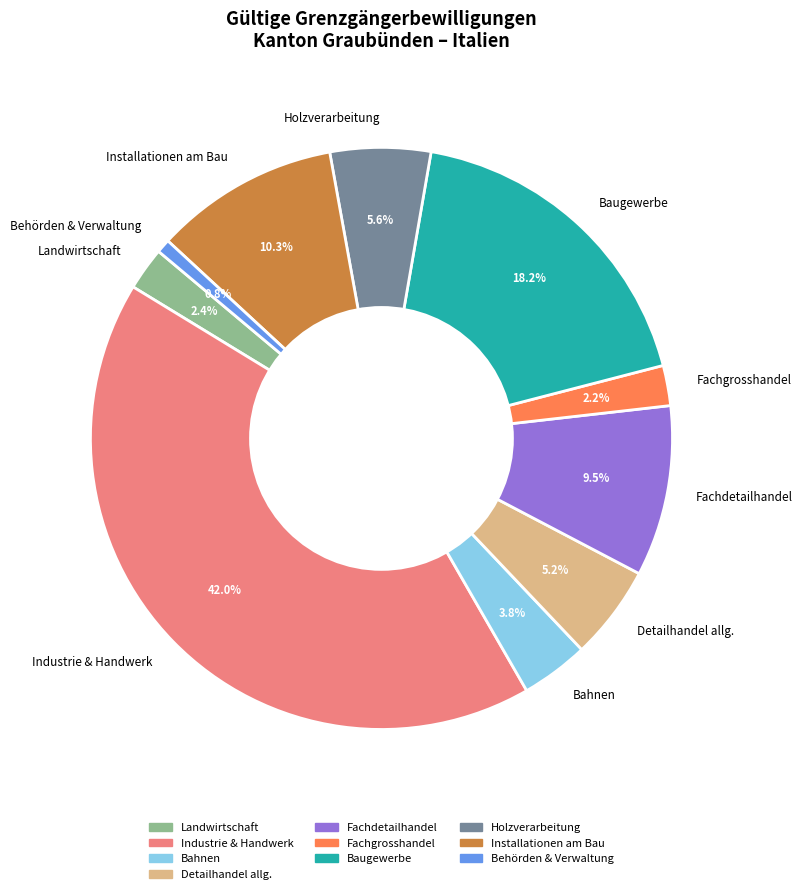

What percentage is the Bahnen slice, to the nearest percent?

4%